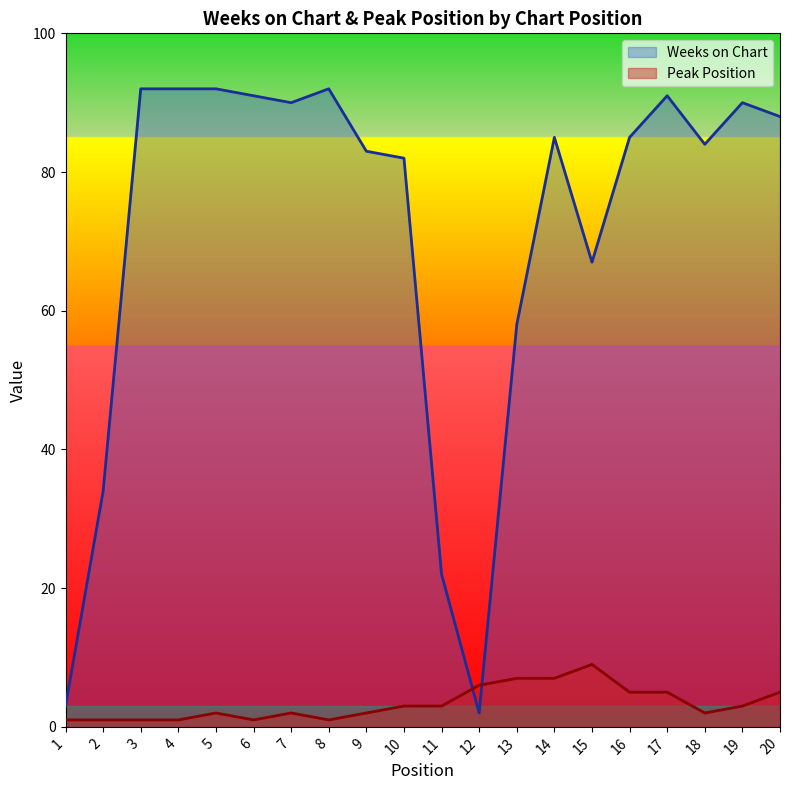

Reading left to right, what are all the values shown in this chart?

Weeks on Chart: 3	34	92	92	92	91	90	92	83	82	22	2	58	85	67	85	91	84	90	88
Peak Position: 1	1	1	1	2	1	2	1	2	3	3	6	7	7	9	5	5	2	3	5